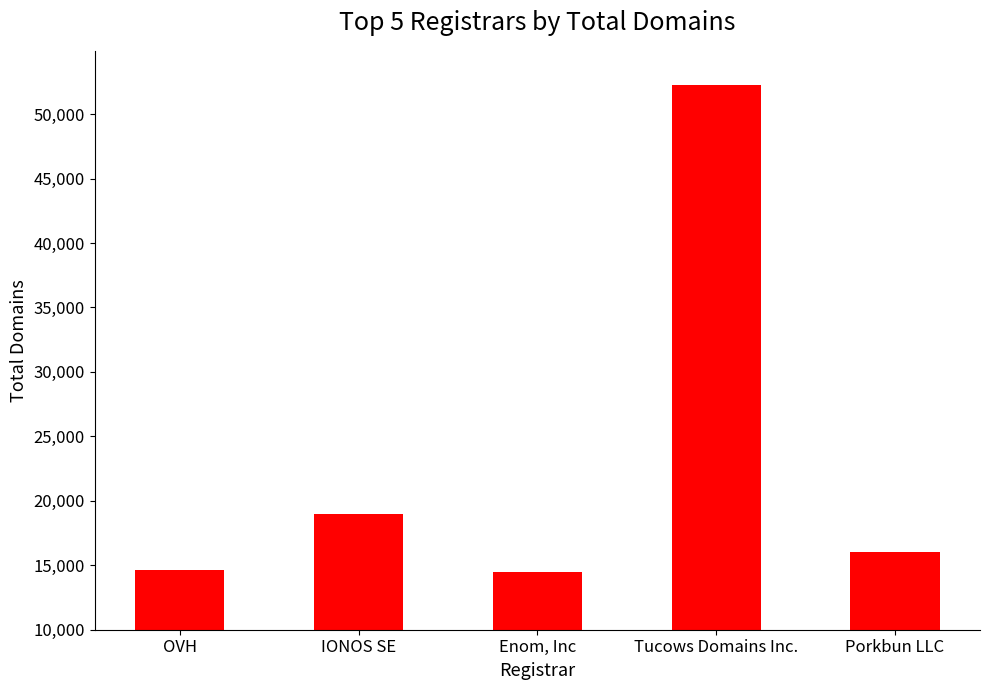

True or false: the data shows 5346 at Enom, Inc.

False